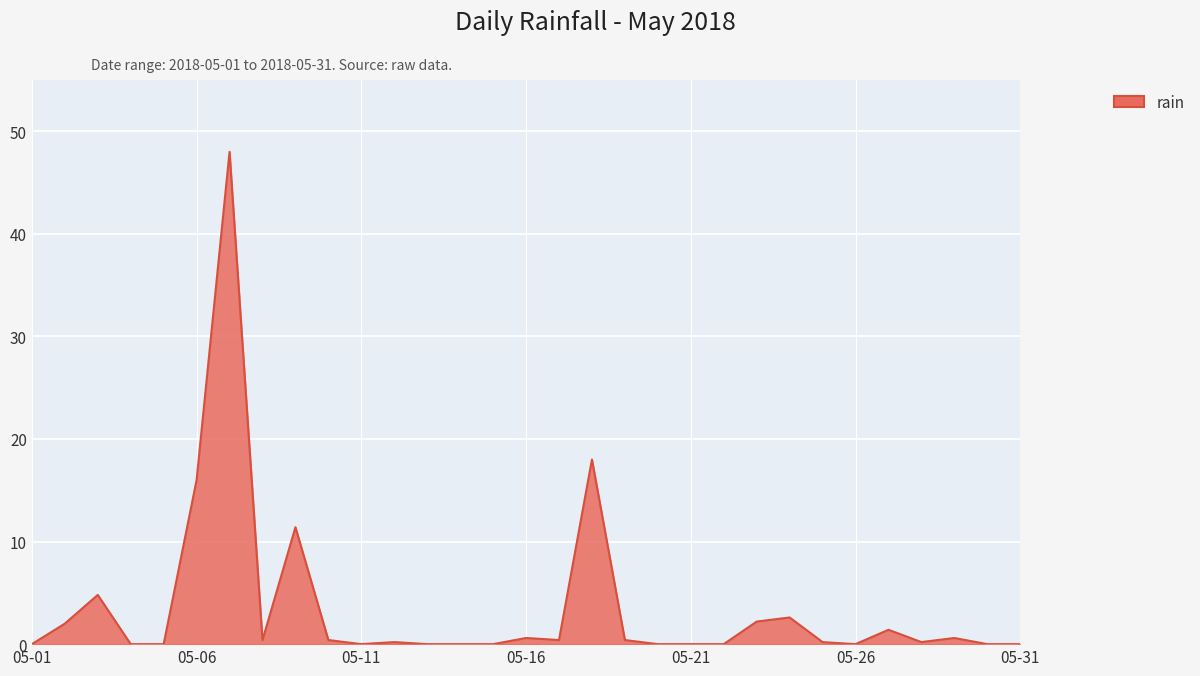

What is the difference between the maximum and minimum values?

48.0